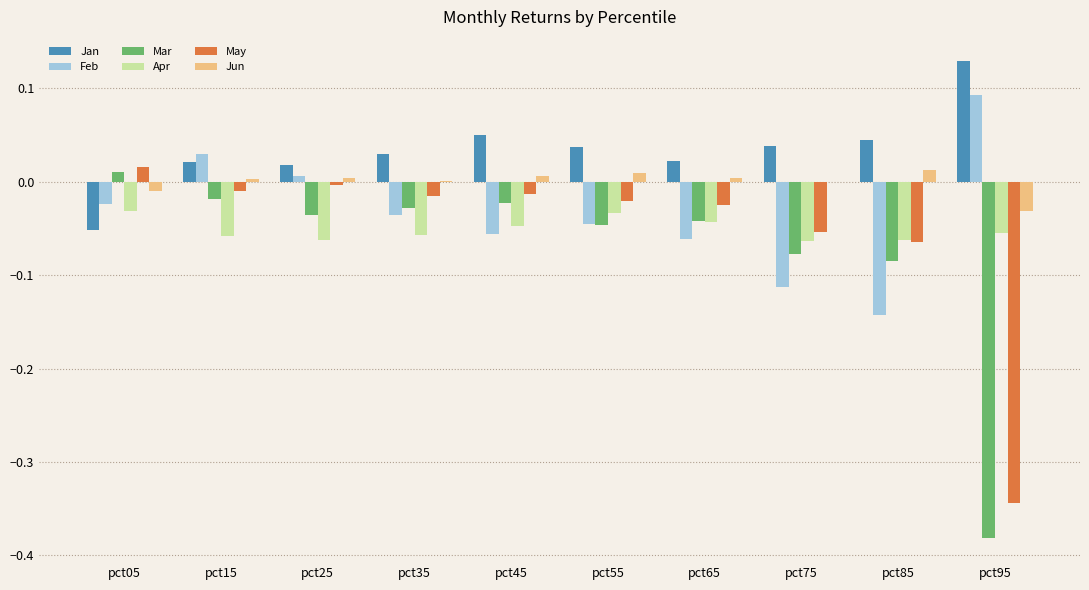

What is the sum of all Mar values?

-0.7